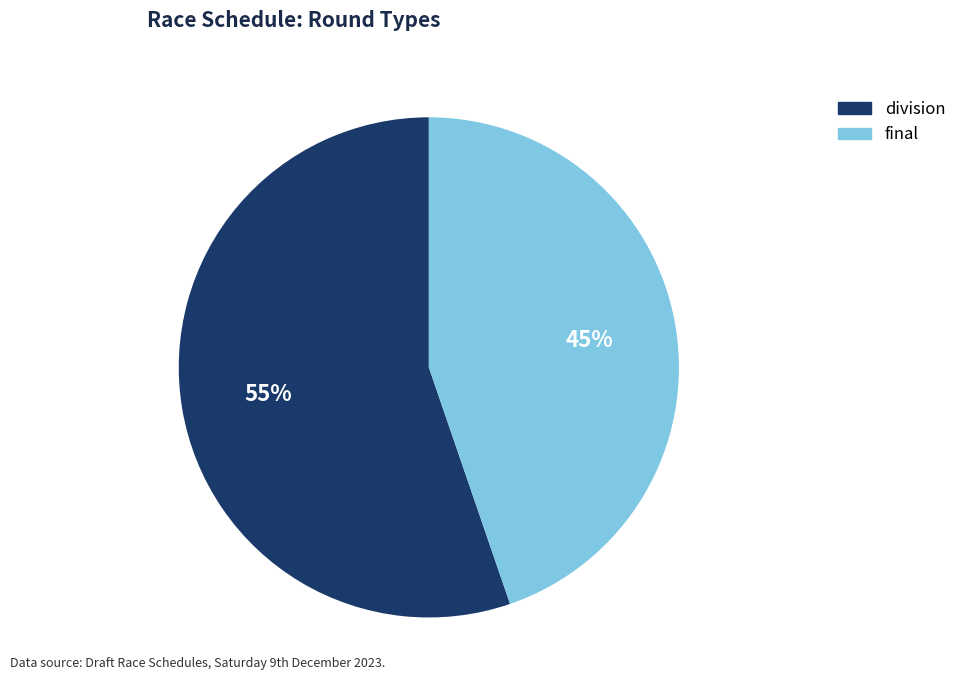

Does any single category account for the majority?

Yes